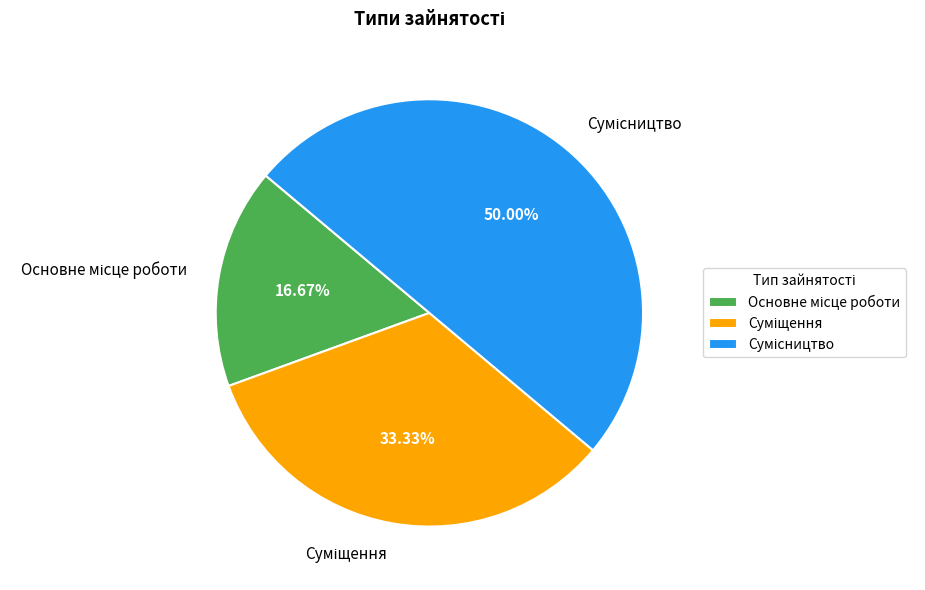

To the nearest percent, what portion does Сумісництво represent?

50%